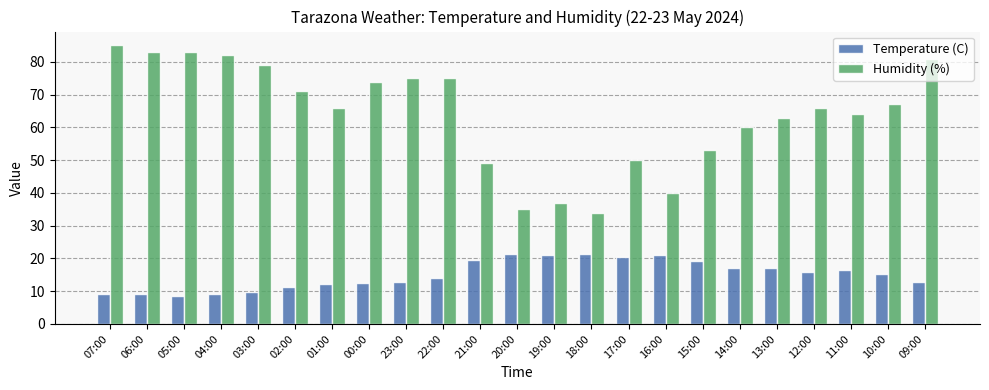

What is the total value across all series at 10:00?

82.2